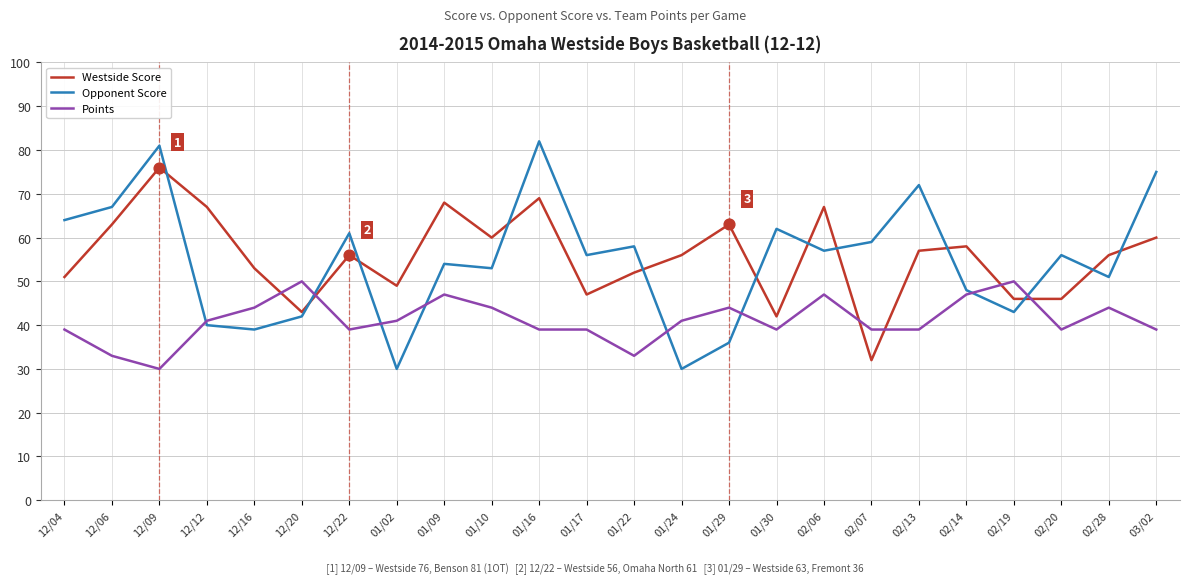

What is the difference between the highest and lowest values at 02/14?

11